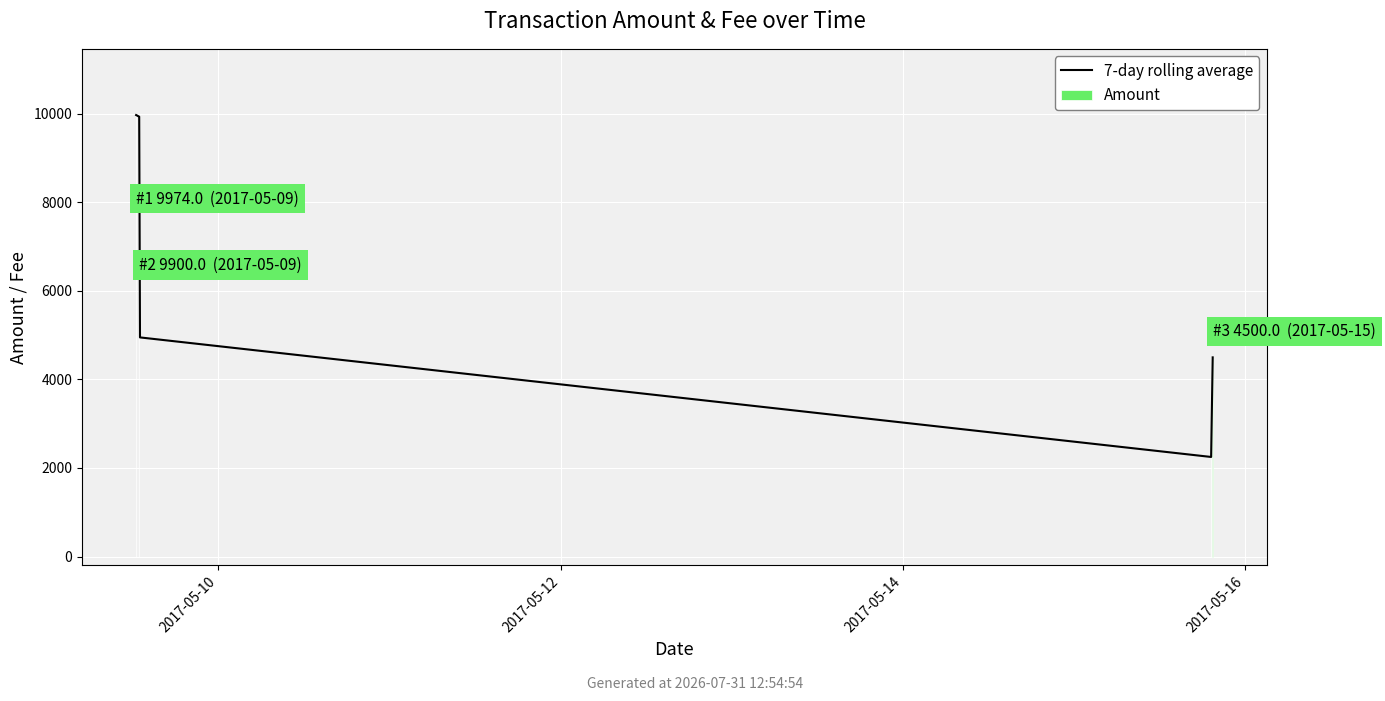

Is it true that Amount equals 7671 at 4?

False